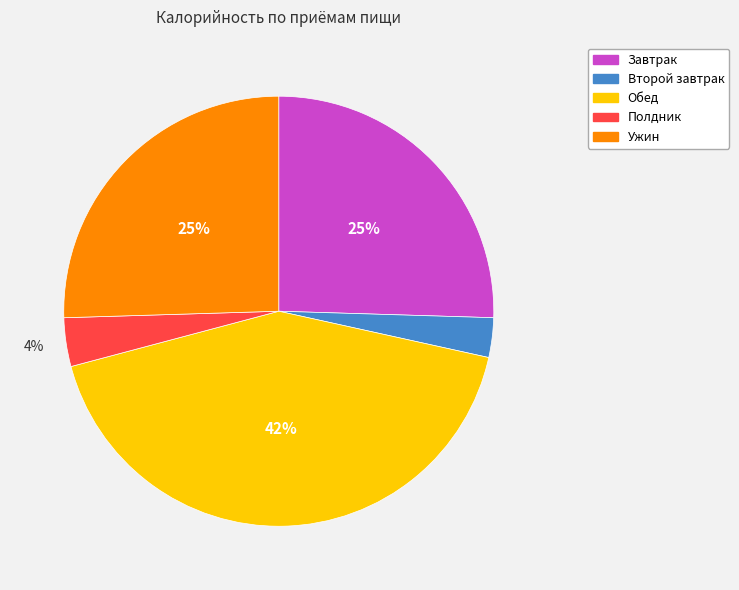

Between Обед and Завтрак, which is larger?

Обед